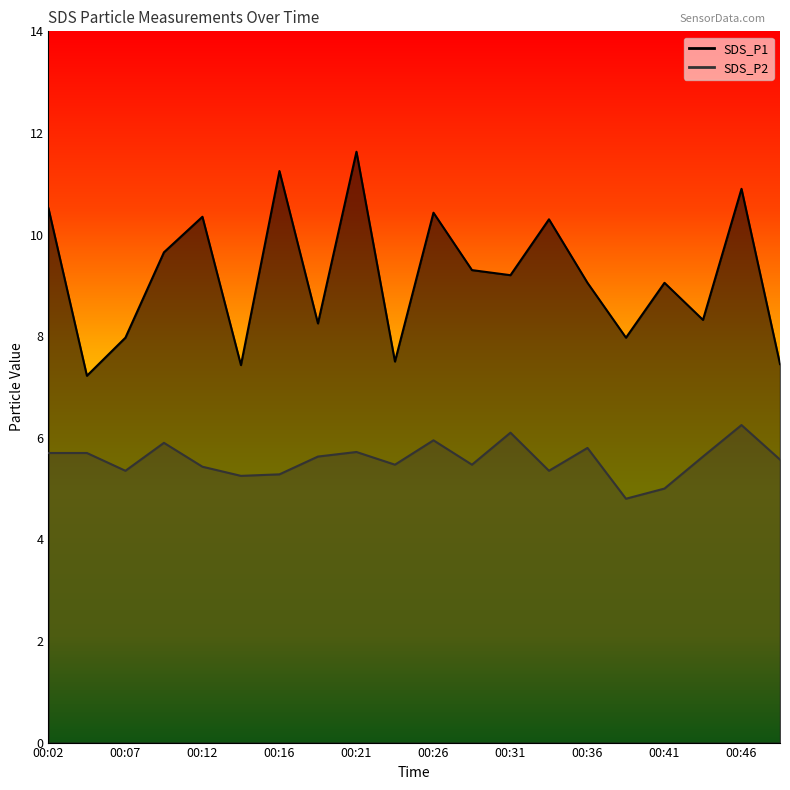

Reading left to right, transcribe all the data shown in this chart.

SDS_P1: 00:02=10.5	00:04=7.2	00:07=8.0	00:09=9.7	00:12=10.3	00:14=7.4	00:16=11.2	00:19=8.2	00:21=11.6	00:24=7.5	00:26=10.4	00:29=9.3	00:31=9.2	00:33=10.3	00:36=9.1	00:38=8.0	00:41=9.1	00:43=8.3	00:46=10.9	00:48=7.5
SDS_P2: 00:02=5.7	00:04=5.7	00:07=5.3	00:09=5.9	00:12=5.4	00:14=5.2	00:16=5.3	00:19=5.6	00:21=5.7	00:24=5.5	00:26=6.0	00:29=5.5	00:31=6.1	00:33=5.3	00:36=5.8	00:38=4.8	00:41=5.0	00:43=5.6	00:46=6.2	00:48=5.6